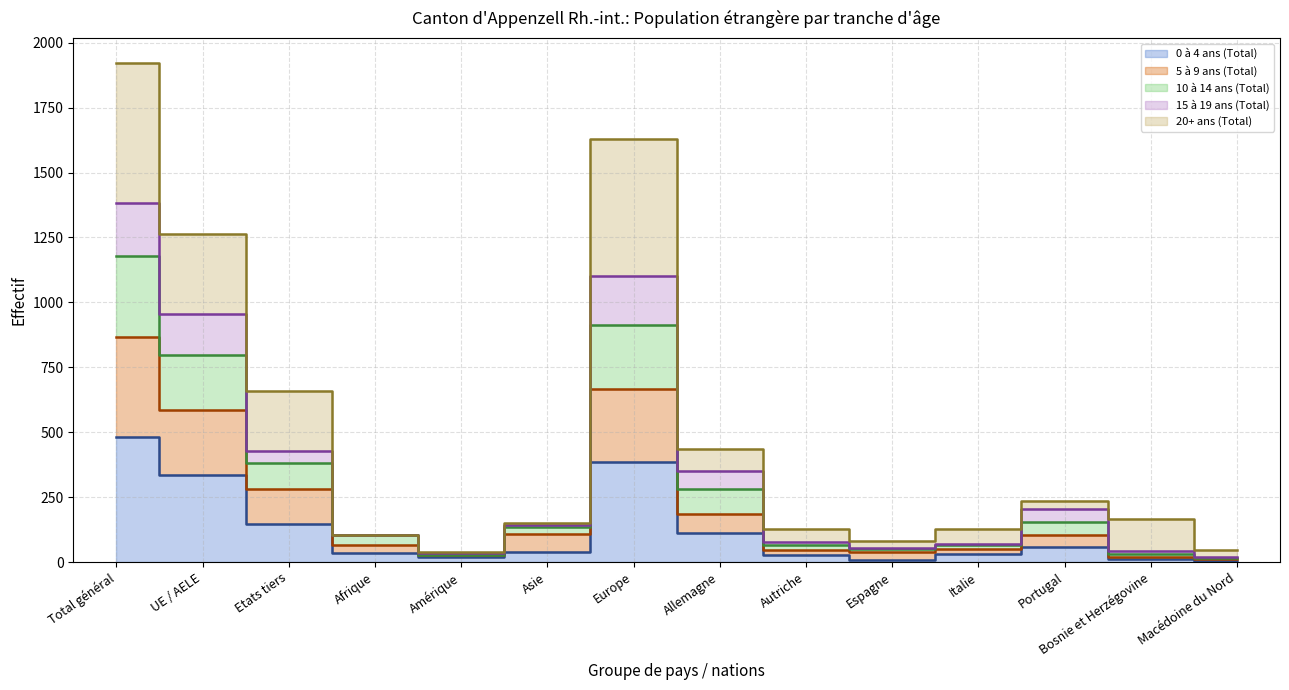

What is the value of the 0 à 4 ans (Total) point at the 3rd from the left?

146